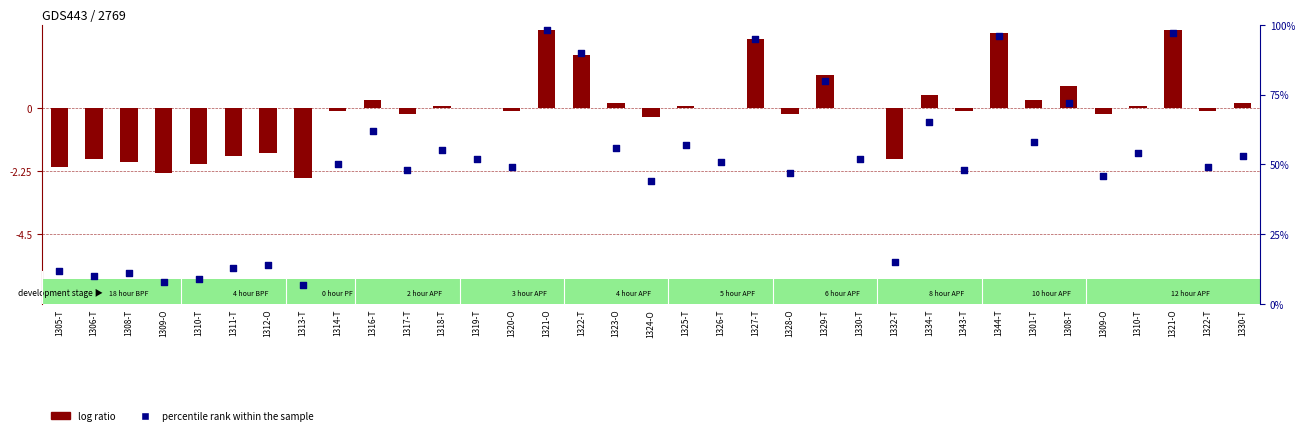

Is the value of log ratio at 1344-T greater than the value of percentile rank within the sample at 1321-O?

No